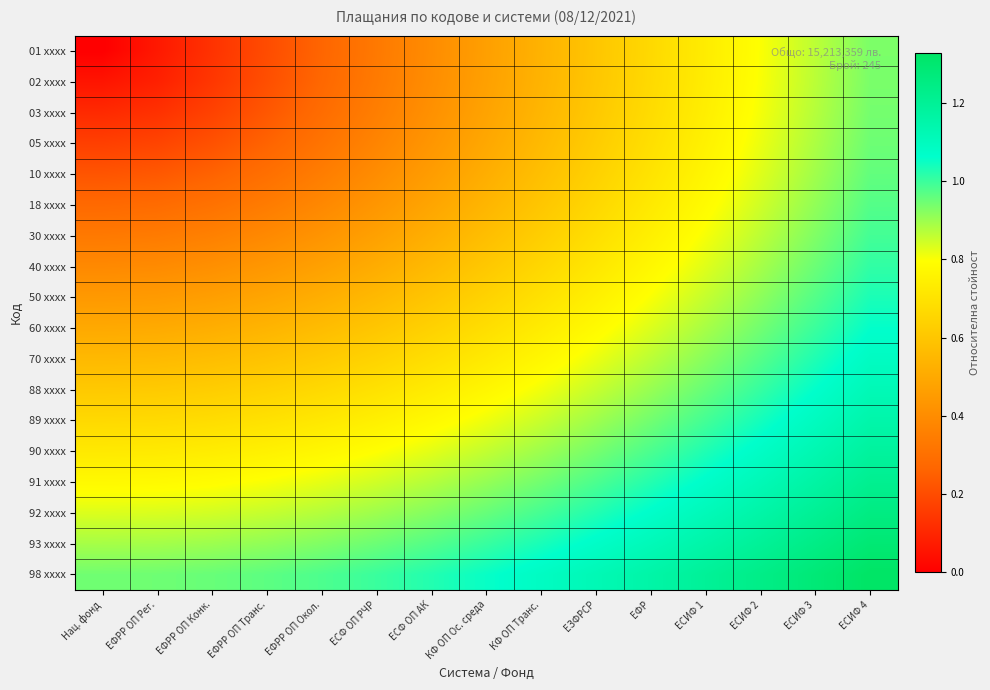

Reading left to right, transcribe all the data shown in this chart.

01 xxxx: Нац. фонд=0.0	ЕФРР ОП Рег.=0.1	ЕФРР ОП Конк.=0.1	ЕФРР ОП Транс.=0.2	ЕФРР ОП Окол.=0.3	ЕСФ ОП РЧР=0.3	ЕСФ ОП АК=0.4	КФ ОП Ос. среда=0.5	КФ ОП Транс.=0.5	ЕЗФРСР=0.6	ЕФР=0.7	ЕСИФ 1=0.7	ЕСИФ 2=0.8	ЕСИФ 3=0.9	ЕСИФ 4=0.9
02 xxxx: Нац. фонд=0.1	ЕФРР ОП Рег.=0.1	ЕФРР ОП Конк.=0.1	ЕФРР ОП Транс.=0.2	ЕФРР ОП Окол.=0.3	ЕСФ ОП РЧР=0.3	ЕСФ ОП АК=0.4	КФ ОП Ос. среда=0.5	КФ ОП Транс.=0.5	ЕЗФРСР=0.6	ЕФР=0.7	ЕСИФ 1=0.7	ЕСИФ 2=0.8	ЕСИФ 3=0.9	ЕСИФ 4=0.9
03 xxxx: Нац. фонд=0.1	ЕФРР ОП Рег.=0.1	ЕФРР ОП Конк.=0.2	ЕФРР ОП Транс.=0.2	ЕФРР ОП Окол.=0.3	ЕСФ ОП РЧР=0.4	ЕСФ ОП АК=0.4	КФ ОП Ос. среда=0.5	КФ ОП Транс.=0.5	ЕЗФРСР=0.6	ЕФР=0.7	ЕСИФ 1=0.7	ЕСИФ 2=0.8	ЕСИФ 3=0.9	ЕСИФ 4=0.9
05 xxxx: Нац. фонд=0.2	ЕФРР ОП Рег.=0.2	ЕФРР ОП Конк.=0.2	ЕФРР ОП Транс.=0.3	ЕФРР ОП Окол.=0.3	ЕСФ ОП РЧР=0.4	ЕСФ ОП АК=0.4	КФ ОП Ос. среда=0.5	КФ ОП Транс.=0.6	ЕЗФРСР=0.6	ЕФР=0.7	ЕСИФ 1=0.8	ЕСИФ 2=0.8	ЕСИФ 3=0.9	ЕСИФ 4=0.9
10 xxxx: Нац. фонд=0.2	ЕФРР ОП Рег.=0.2	ЕФРР ОП Конк.=0.3	ЕФРР ОП Транс.=0.3	ЕФРР ОП Окол.=0.3	ЕСФ ОП РЧР=0.4	ЕСФ ОП АК=0.5	КФ ОП Ос. среда=0.5	КФ ОП Транс.=0.6	ЕЗФРСР=0.6	ЕФР=0.7	ЕСИФ 1=0.8	ЕСИФ 2=0.8	ЕСИФ 3=0.9	ЕСИФ 4=1.0
18 xxxx: Нац. фонд=0.3	ЕФРР ОП Рег.=0.3	ЕФРР ОП Конк.=0.3	ЕФРР ОП Транс.=0.3	ЕФРР ОП Окол.=0.4	ЕСФ ОП РЧР=0.4	ЕСФ ОП АК=0.5	КФ ОП Ос. среда=0.5	КФ ОП Транс.=0.6	ЕЗФРСР=0.7	ЕФР=0.7	ЕСИФ 1=0.8	ЕСИФ 2=0.8	ЕСИФ 3=0.9	ЕСИФ 4=1.0
30 xxxx: Нац. фонд=0.3	ЕФРР ОП Рег.=0.3	ЕФРР ОП Конк.=0.4	ЕФРР ОП Транс.=0.4	ЕФРР ОП Окол.=0.4	ЕСФ ОП РЧР=0.5	ЕСФ ОП АК=0.5	КФ ОП Ос. среда=0.6	КФ ОП Транс.=0.6	ЕЗФРСР=0.7	ЕФР=0.7	ЕСИФ 1=0.8	ЕСИФ 2=0.9	ЕСИФ 3=0.9	ЕСИФ 4=1.0
40 xxxx: Нац. фонд=0.4	ЕФРР ОП Рег.=0.4	ЕФРР ОП Конк.=0.4	ЕФРР ОП Транс.=0.4	ЕФРР ОП Окол.=0.5	ЕСФ ОП РЧР=0.5	ЕСФ ОП АК=0.6	КФ ОП Ос. среда=0.6	КФ ОП Транс.=0.7	ЕЗФРСР=0.7	ЕФР=0.8	ЕСИФ 1=0.8	ЕСИФ 2=0.9	ЕСИФ 3=0.9	ЕСИФ 4=1.0
50 xxxx: Нац. фонд=0.4	ЕФРР ОП Рег.=0.4	ЕФРР ОП Конк.=0.5	ЕФРР ОП Транс.=0.5	ЕФРР ОП Окол.=0.5	ЕСФ ОП РЧР=0.6	ЕСФ ОП АК=0.6	КФ ОП Ос. среда=0.6	КФ ОП Транс.=0.7	ЕЗФРСР=0.7	ЕФР=0.8	ЕСИФ 1=0.9	ЕСИФ 2=0.9	ЕСИФ 3=1.0	ЕСИФ 4=1.0
60 xxxx: Нац. фонд=0.5	ЕФРР ОП Рег.=0.5	ЕФРР ОП Конк.=0.5	ЕФРР ОП Транс.=0.5	ЕФРР ОП Окол.=0.6	ЕСФ ОП РЧР=0.6	ЕСФ ОП АК=0.6	КФ ОП Ос. среда=0.7	КФ ОП Транс.=0.7	ЕЗФРСР=0.8	ЕФР=0.8	ЕСИФ 1=0.9	ЕСИФ 2=0.9	ЕСИФ 3=1.0	ЕСИФ 4=1.1
70 xxxx: Нац. фонд=0.6	ЕФРР ОП Рег.=0.6	ЕФРР ОП Конк.=0.6	ЕФРР ОП Транс.=0.6	ЕФРР ОП Окол.=0.6	ЕСФ ОП РЧР=0.6	ЕСФ ОП АК=0.7	КФ ОП Ос. среда=0.7	КФ ОП Транс.=0.8	ЕЗФРСР=0.8	ЕФР=0.9	ЕСИФ 1=0.9	ЕСИФ 2=1.0	ЕСИФ 3=1.0	ЕСИФ 4=1.1
88 xxxx: Нац. фонд=0.6	ЕФРР ОП Рег.=0.6	ЕФРР ОП Конк.=0.6	ЕФРР ОП Транс.=0.6	ЕФРР ОП Окол.=0.7	ЕСФ ОП РЧР=0.7	ЕСФ ОП АК=0.7	КФ ОП Ос. среда=0.8	КФ ОП Транс.=0.8	ЕЗФРСР=0.9	ЕФР=0.9	ЕСИФ 1=1.0	ЕСИФ 2=1.0	ЕСИФ 3=1.1	ЕСИФ 4=1.1
89 xxxx: Нац. фонд=0.7	ЕФРР ОП Рег.=0.7	ЕФРР ОП Конк.=0.7	ЕФРР ОП Транс.=0.7	ЕФРР ОП Окол.=0.7	ЕСФ ОП РЧР=0.7	ЕСФ ОП АК=0.8	КФ ОП Ос. среда=0.8	КФ ОП Транс.=0.9	ЕЗФРСР=0.9	ЕФР=0.9	ЕСИФ 1=1.0	ЕСИФ 2=1.0	ЕСИФ 3=1.1	ЕСИФ 4=1.1
90 xxxx: Нац. фонд=0.7	ЕФРР ОП Рег.=0.7	ЕФРР ОП Конк.=0.7	ЕФРР ОП Транс.=0.7	ЕФРР ОП Окол.=0.8	ЕСФ ОП РЧР=0.8	ЕСФ ОП АК=0.8	КФ ОП Ос. среда=0.9	КФ ОП Транс.=0.9	ЕЗФРСР=0.9	ЕФР=1.0	ЕСИФ 1=1.0	ЕСИФ 2=1.1	ЕСИФ 3=1.1	ЕСИФ 4=1.2
91 xxxx: Нац. фонд=0.8	ЕФРР ОП Рег.=0.8	ЕФРР ОП Конк.=0.8	ЕФРР ОП Транс.=0.8	ЕФРР ОП Окол.=0.8	ЕСФ ОП РЧР=0.8	ЕСФ ОП АК=0.9	КФ ОП Ос. среда=0.9	КФ ОП Транс.=0.9	ЕЗФРСР=1.0	ЕФР=1.0	ЕСИФ 1=1.1	ЕСИФ 2=1.1	ЕСИФ 3=1.2	ЕСИФ 4=1.2
92 xxxx: Нац. фонд=0.8	ЕФРР ОП Рег.=0.8	ЕФРР ОП Конк.=0.8	ЕФРР ОП Транс.=0.9	ЕФРР ОП Окол.=0.9	ЕСФ ОП РЧР=0.9	ЕСФ ОП АК=0.9	КФ ОП Ос. среда=1.0	КФ ОП Транс.=1.0	ЕЗФРСР=1.0	ЕФР=1.1	ЕСИФ 1=1.1	ЕСИФ 2=1.2	ЕСИФ 3=1.2	ЕСИФ 4=1.3
93 xxxx: Нац. фонд=0.9	ЕФРР ОП Рег.=0.9	ЕФРР ОП Конк.=0.9	ЕФРР ОП Транс.=0.9	ЕФРР ОП Окол.=0.9	ЕСФ ОП РЧР=0.9	ЕСФ ОП АК=1.0	КФ ОП Ос. среда=1.0	КФ ОП Транс.=1.0	ЕЗФРСР=1.1	ЕФР=1.1	ЕСИФ 1=1.2	ЕСИФ 2=1.2	ЕСИФ 3=1.2	ЕСИФ 4=1.3
98 xxxx: Нац. фонд=0.9	ЕФРР ОП Рег.=0.9	ЕФРР ОП Конк.=1.0	ЕФРР ОП Транс.=1.0	ЕФРР ОП Окол.=1.0	ЕСФ ОП РЧР=1.0	ЕСФ ОП АК=1.0	КФ ОП Ос. среда=1.1	КФ ОП Транс.=1.1	ЕЗФРСР=1.1	ЕФР=1.2	ЕСИФ 1=1.2	ЕСИФ 2=1.2	ЕСИФ 3=1.3	ЕСИФ 4=1.3